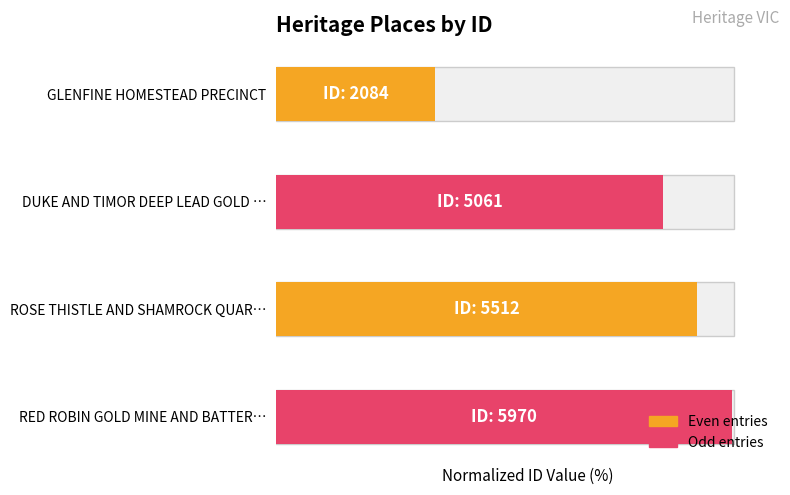

True or false: the data shows 34.7 at GLENFINE HOMESTEAD PRECINCT.

True